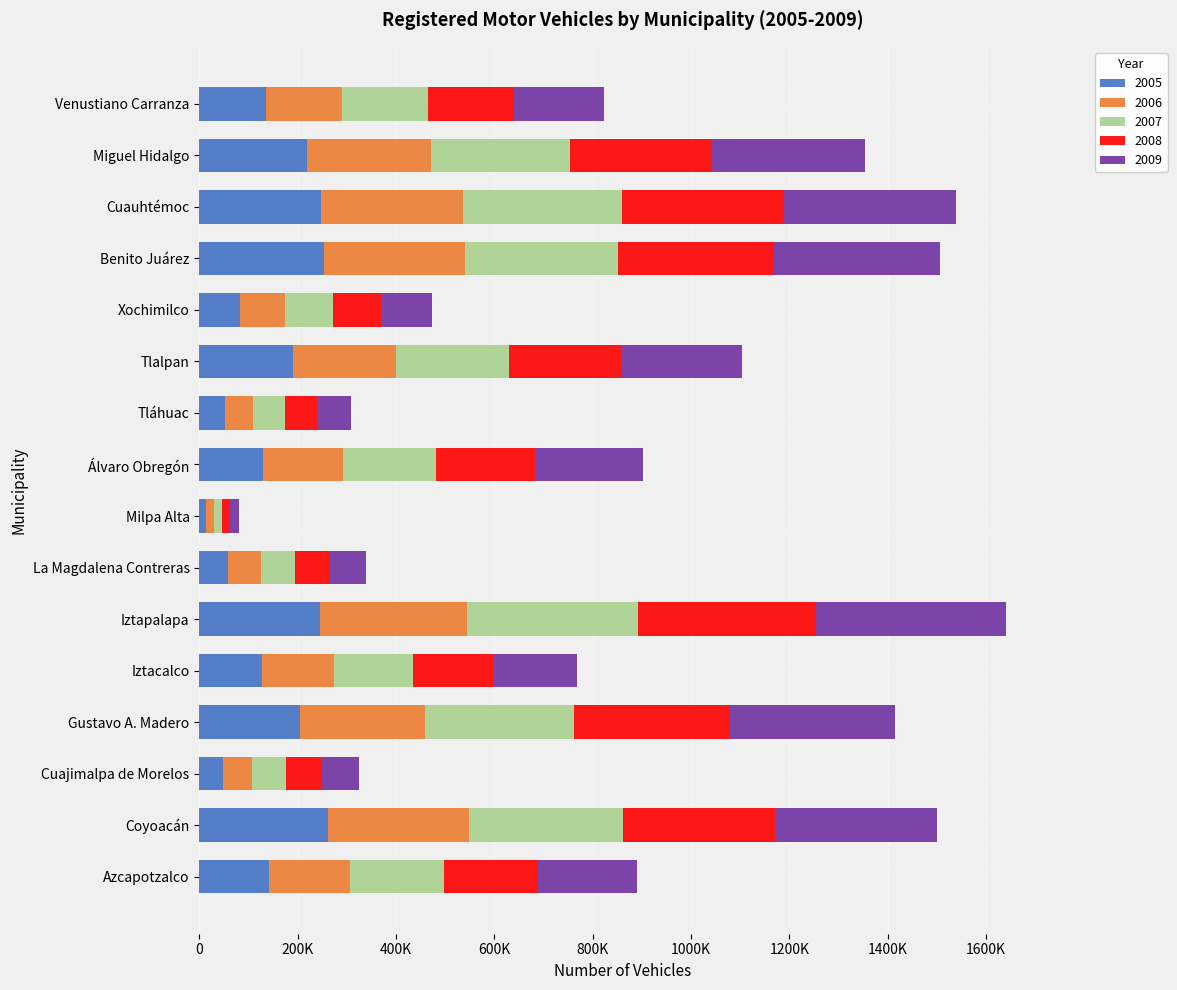

What is the difference between the 2006 values at Tláhuac and Venustiano Carranza?

96752